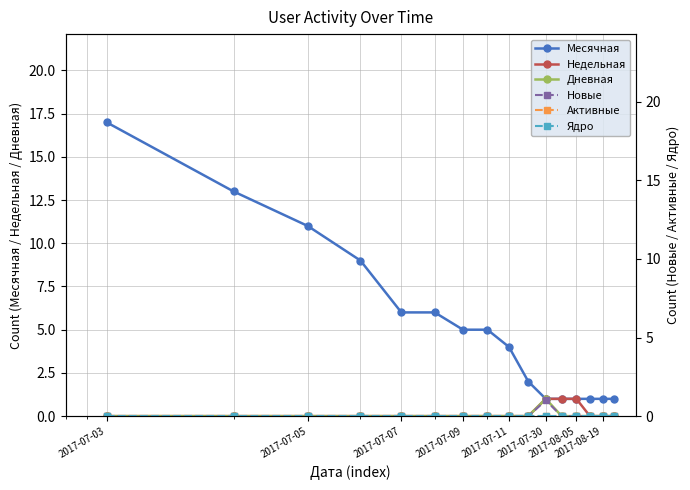

What are all the series names shown in the legend?

Месячная, Недельная, Дневная, Новые, Активные, Ядро